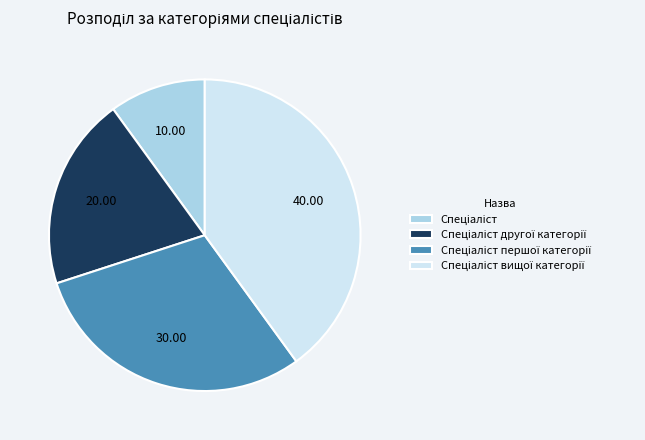

Is there any slice that represents more than half of the pie?

No